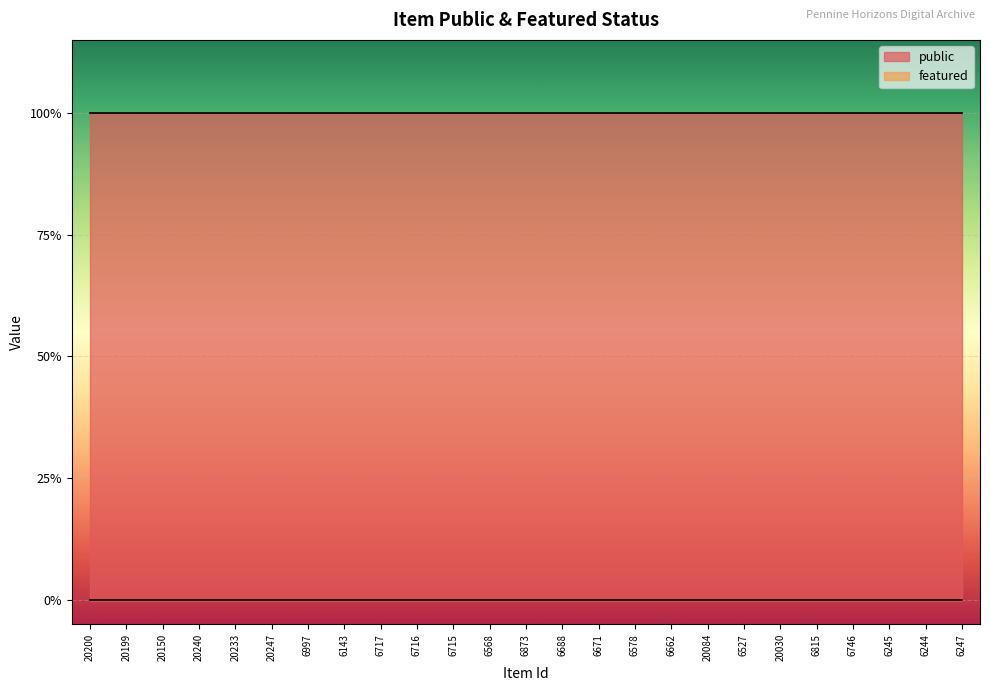

At which category does the chart reach its minimum across all series?

20200